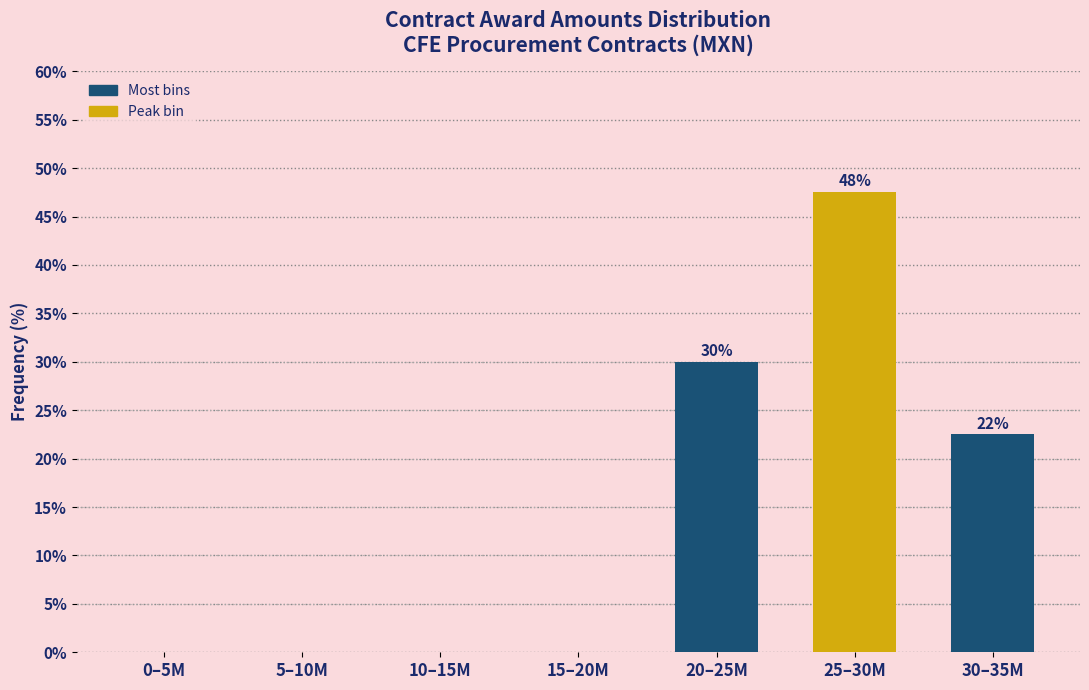

What is the greatest value displayed?

47.5